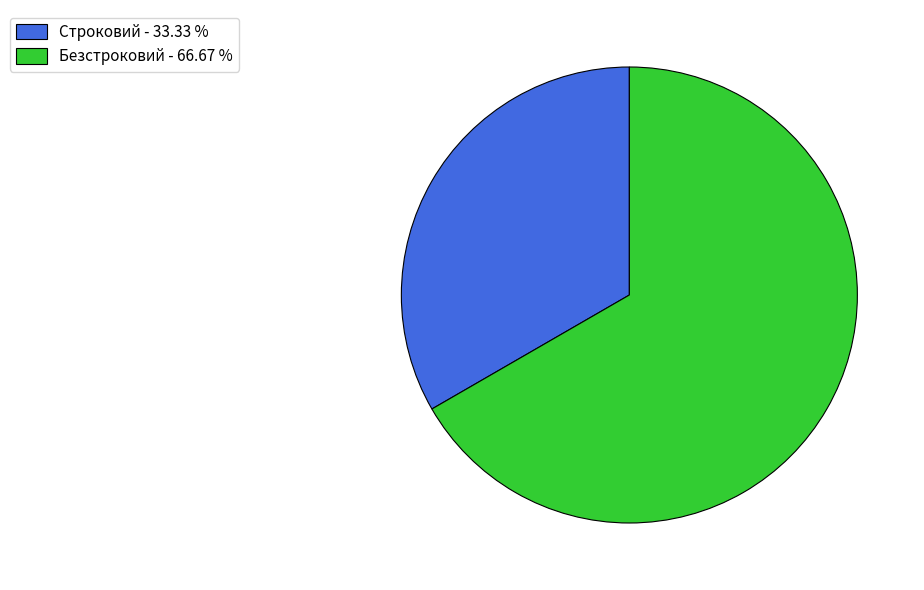

Which slice is the largest?

Безстроковий